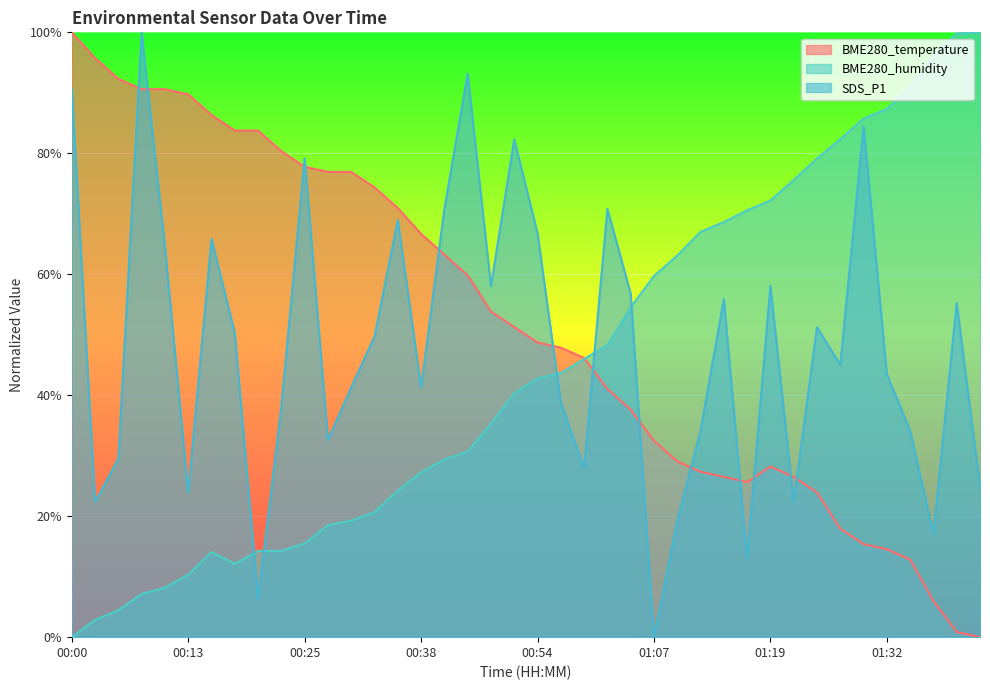

Reading right to left, transcribe all the data shown in this chart.

BME280_temperature: 01:43=0.0	01:41=0.9	01:38=6.0	01:35=12.8	01:32=14.5	01:30=15.4	01:27=17.9	01:24=23.9	01:22=26.5	01:19=28.2	01:17=25.6	01:14=26.5	01:12=27.4	01:09=29.1	01:07=32.5	01:04=37.6	01:02=41.0	00:59=46.2	00:56=47.9	00:54=48.7	00:51=51.3	00:46=53.8	00:43=59.8	00:40=63.2	00:38=66.7	00:35=70.9	00:33=74.4	00:30=76.9	00:28=76.9	00:25=77.8	00:23=80.3	00:20=83.8	00:18=83.8	00:15=86.3	00:13=89.7	00:10=90.6	00:08=90.6	00:05=92.3	00:02=95.7	00:00=100.0
BME280_humidity: 01:43=100.0	01:41=99.8	01:38=96.1	01:35=91.1	01:32=87.3	01:30=85.7	01:27=82.4	01:24=79.1	01:22=75.6	01:19=72.2	01:17=70.6	01:14=68.6	01:12=67.0	01:09=63.1	01:07=59.7	01:04=54.5	01:02=48.3	00:59=46.0	00:56=43.7	00:54=42.8	00:51=40.3	00:46=35.3	00:43=30.7	00:40=29.4	00:38=27.3	00:35=24.2	00:33=20.7	00:30=19.3	00:28=18.5	00:25=15.5	00:23=14.3	00:20=14.3	00:18=12.1	00:15=14.1	00:13=10.3	00:10=8.2	00:08=7.1	00:05=4.5	00:02=2.9	00:00=0.0
SDS_P1: 01:43=24.8	01:41=55.3	01:38=17.1	01:35=34.2	01:32=43.5	01:30=84.5	01:27=45.0	01:24=51.2	01:22=22.4	01:19=58.1	01:17=13.0	01:14=55.9	01:12=34.2	01:09=19.3	01:07=0.0	01:04=56.8	01:02=70.8	00:59=28.0	00:56=38.8	00:54=66.8	00:51=82.3	00:46=58.1	00:43=93.2	00:40=70.8	00:38=41.3	00:35=68.9	00:33=49.7	00:30=41.3	00:28=32.6	00:25=79.2	00:23=38.2	00:20=6.2	00:18=50.3	00:15=65.8	00:13=23.9	00:10=64.6	00:08=100.0	00:05=29.5	00:02=22.4	00:00=90.7